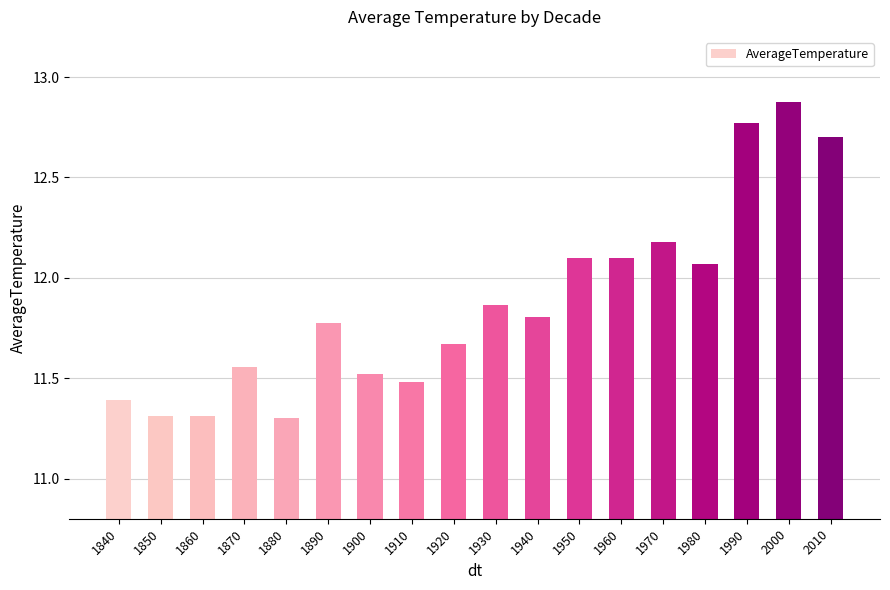

Which has a higher value, 1900 or 1940?

1940